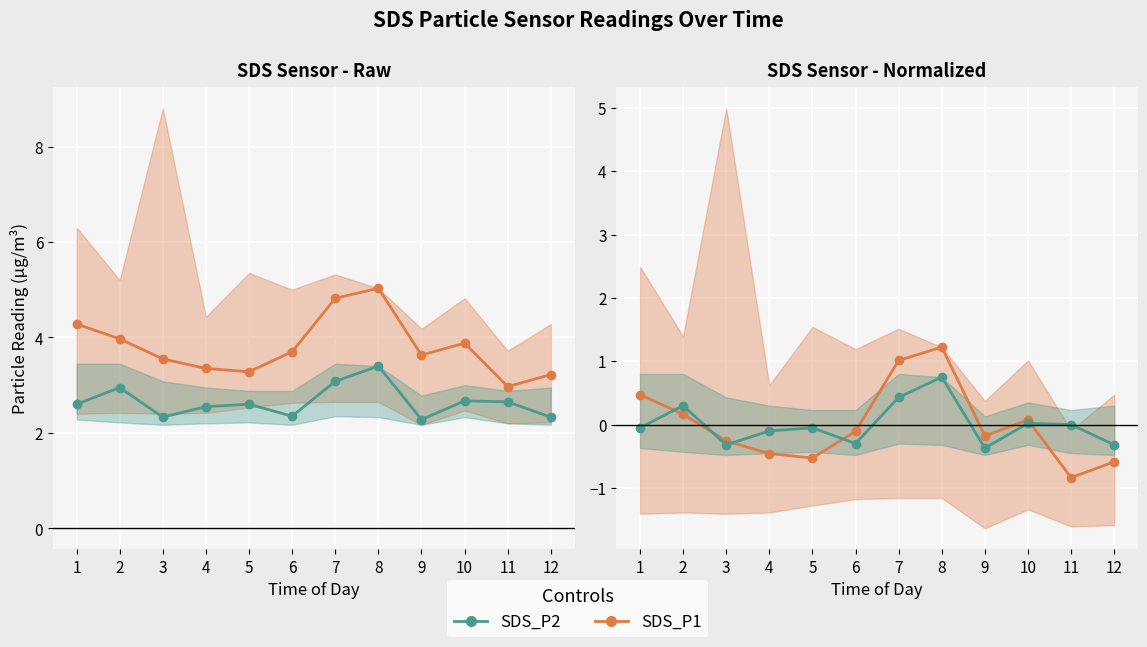

Which series has the widest spread of values?

SDS_P1